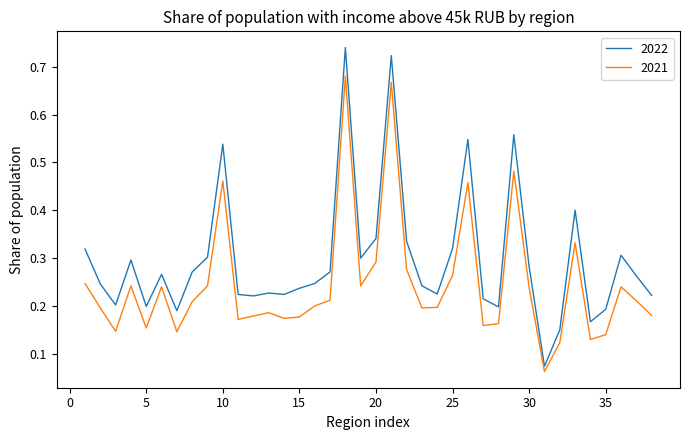

Which series has the largest range (max minus min)?

2022